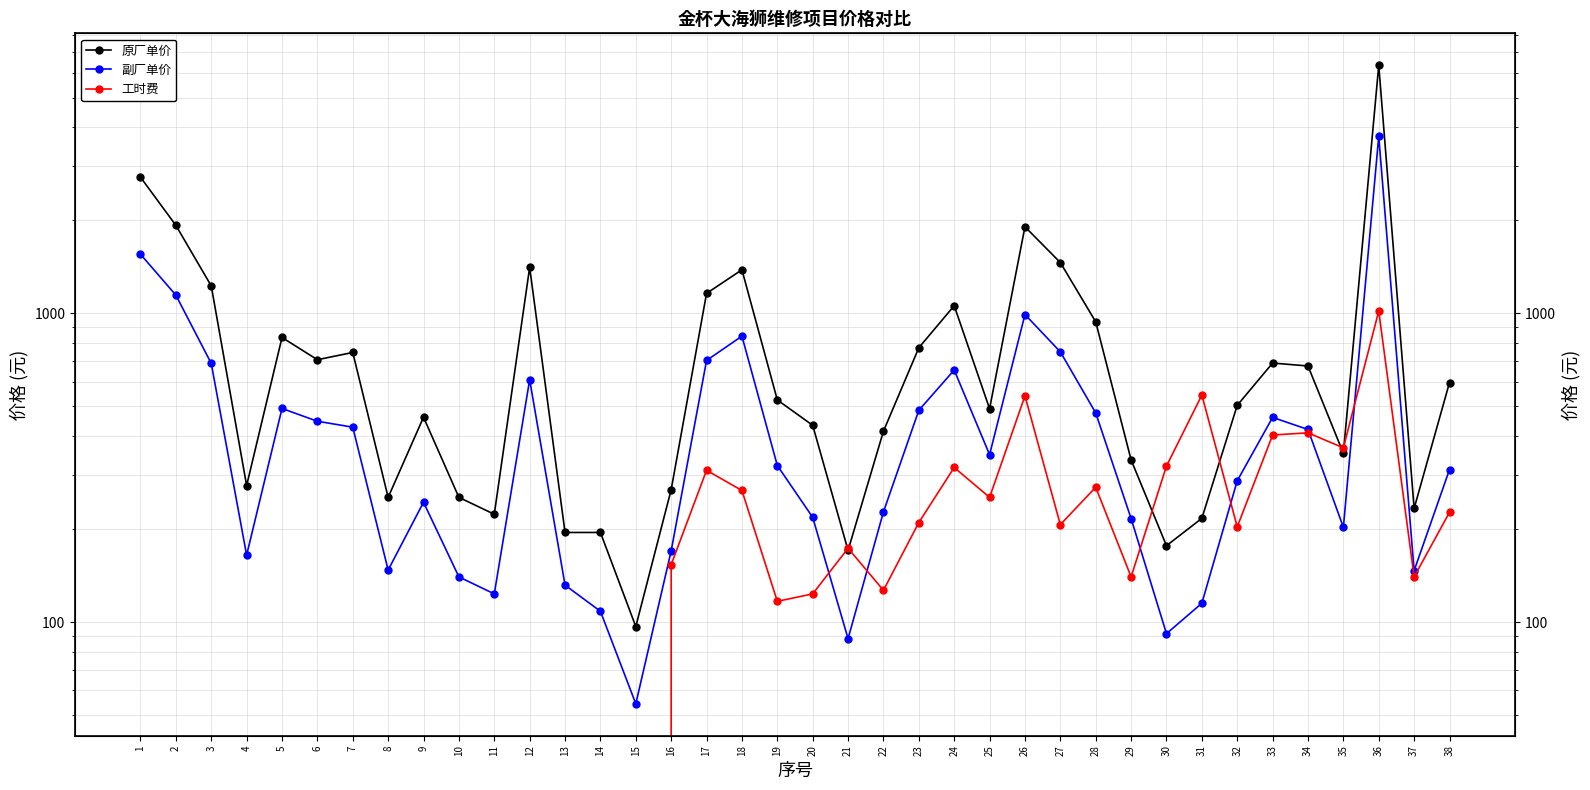

Does the chart display data point markers on the line(s)?

Yes